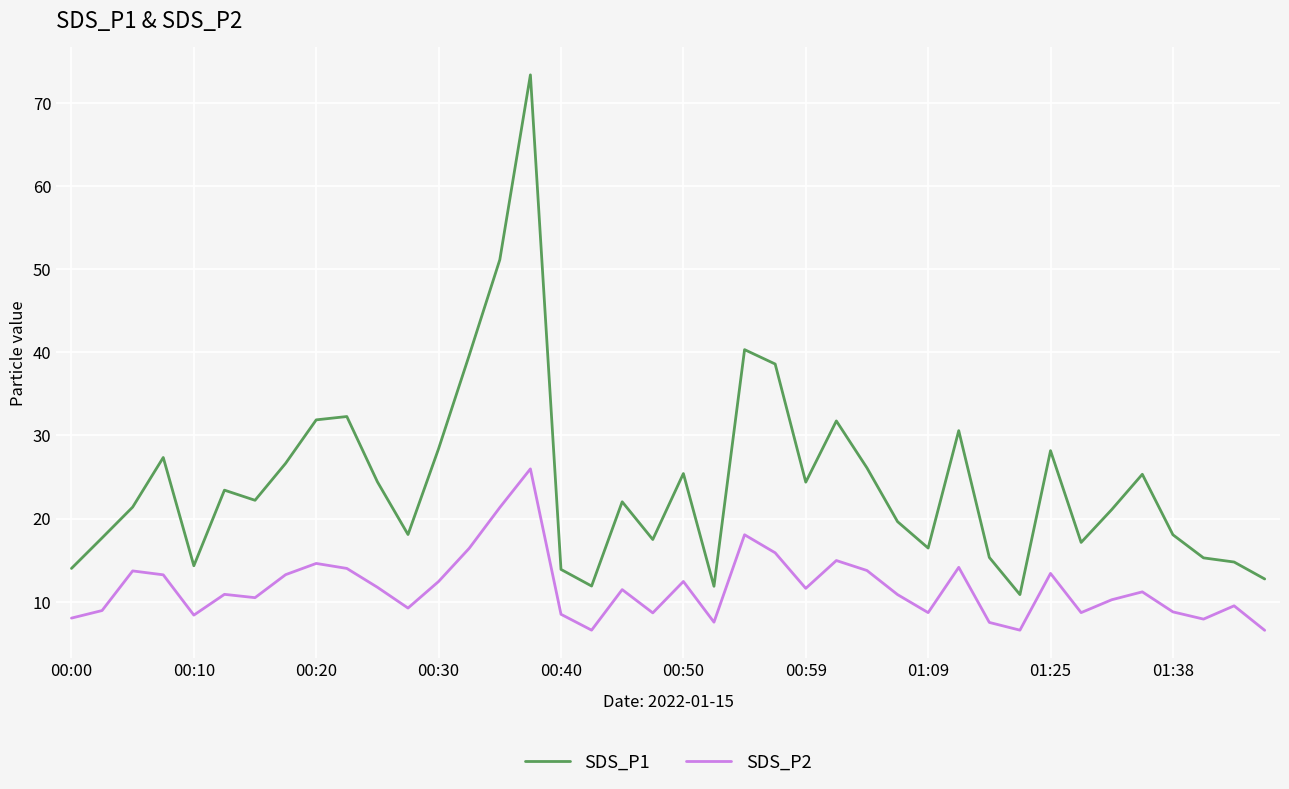

List the series in order of their overall mean, lowest first.

SDS_P2, SDS_P1